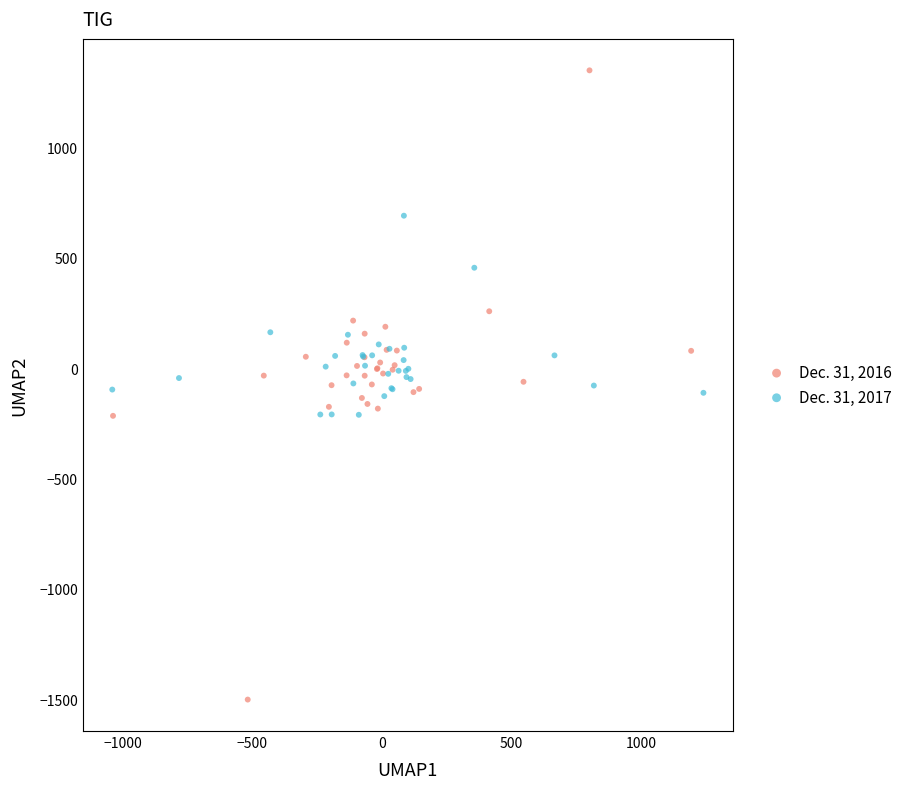

Which series has the widest spread of Y values?

Dec. 31, 2016